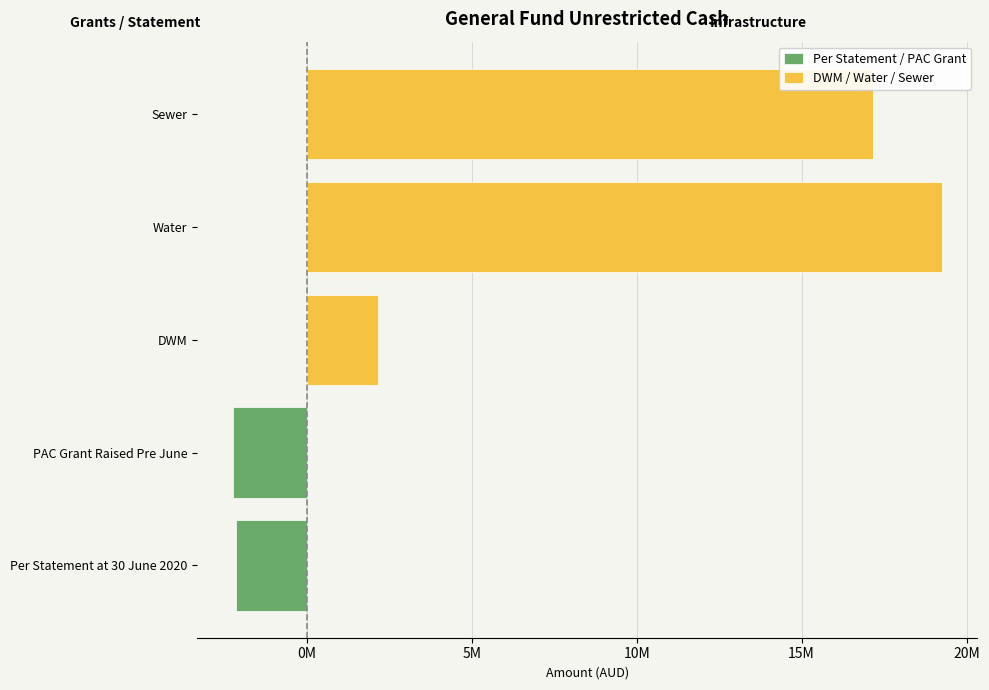

The chart shows a value of 11700053 at Water. True or false?

False